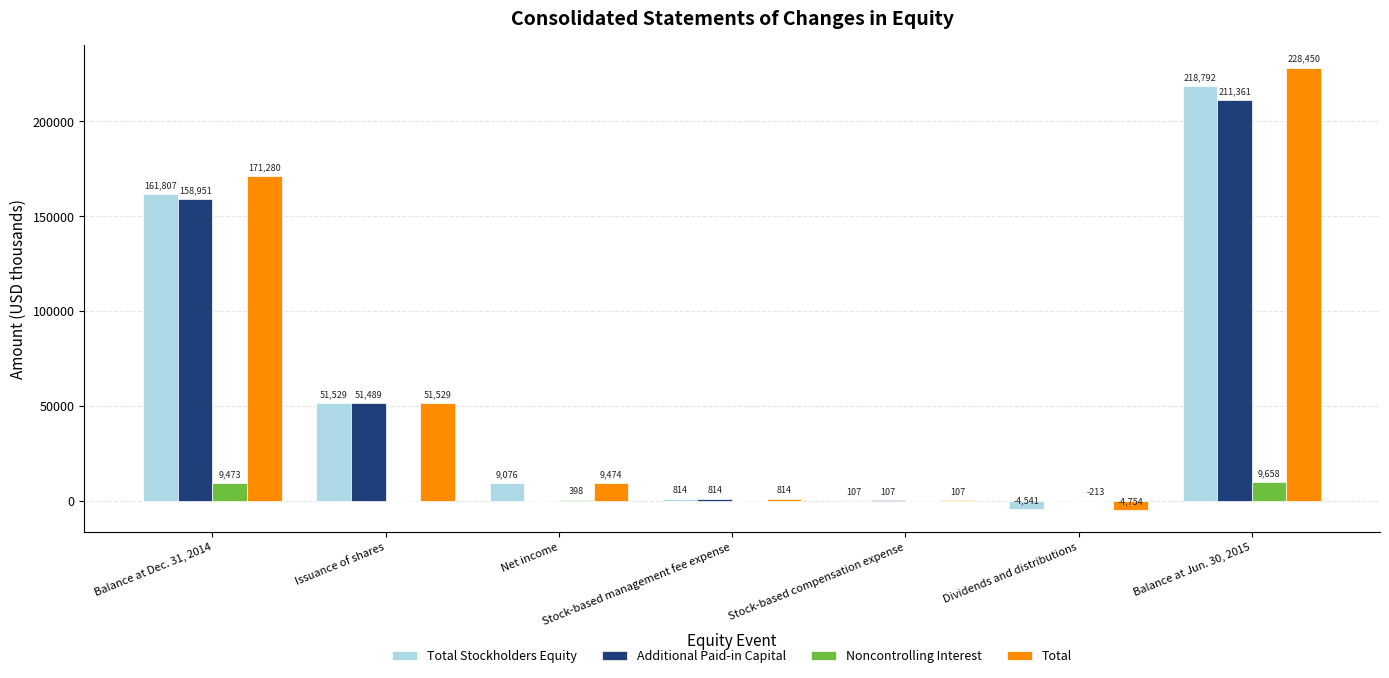

What is the total value across all series at Dividends and distributions?

-9508